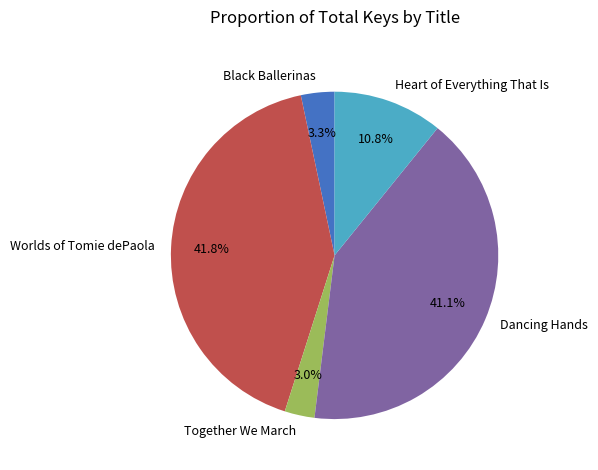

Which category has the biggest portion of the pie?

Worlds of Tomie dePaola